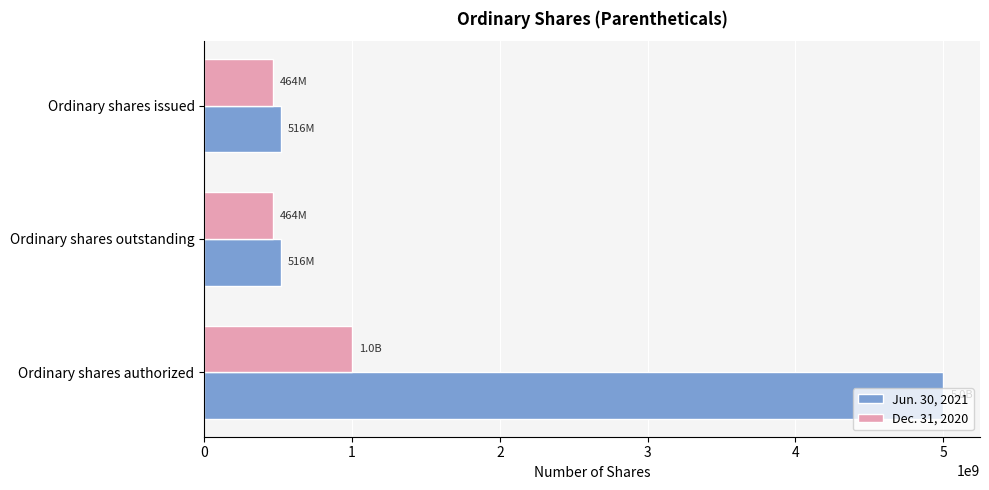

What is the total value across all series at Ordinary shares authorized?

6000000000